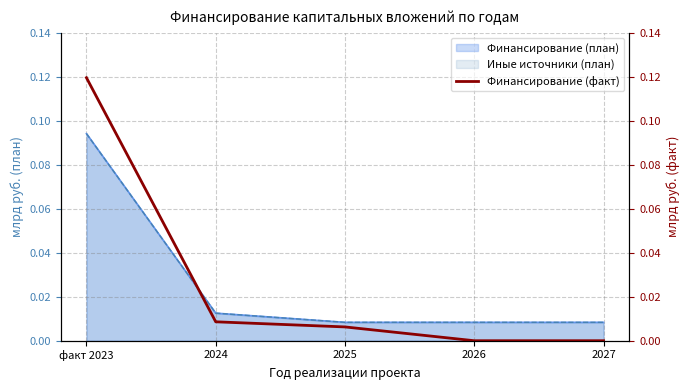

Rank the categories by value from highest to lowest.

факт 2023, 2024, 2025, 2026, 2027